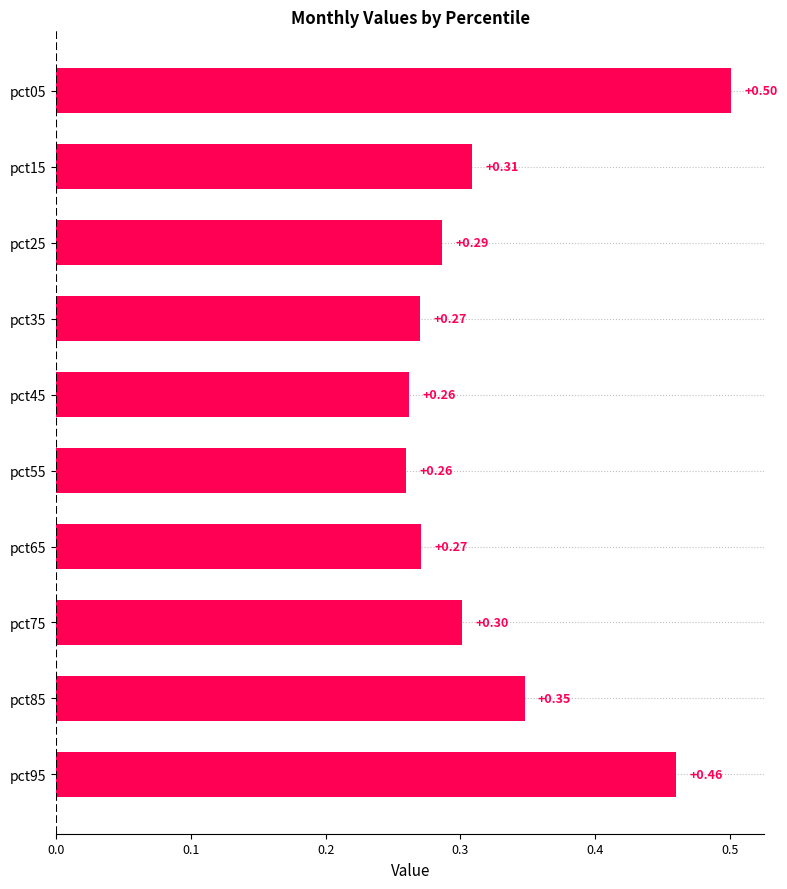

What is the sum of all values?

3.3